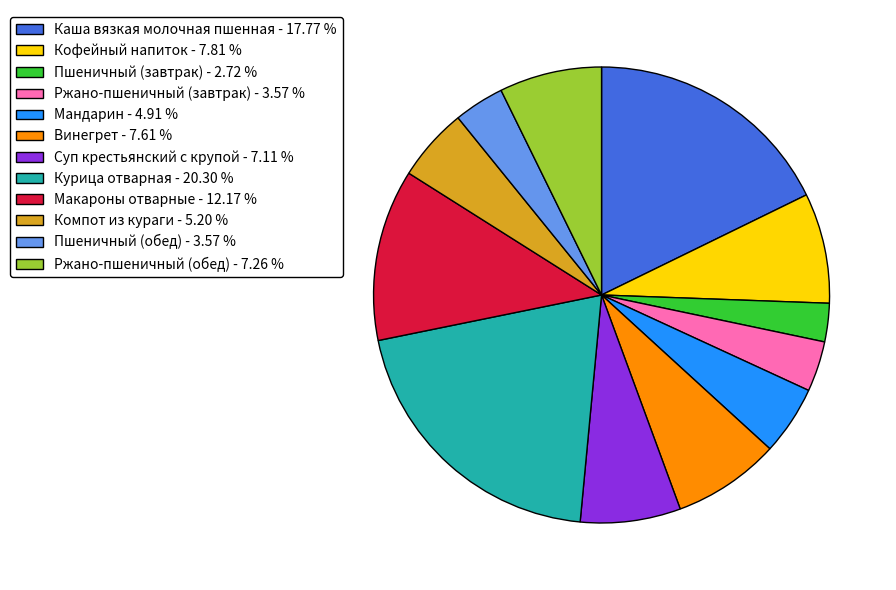

Does Макароны отварные represent more than half of the total?

No